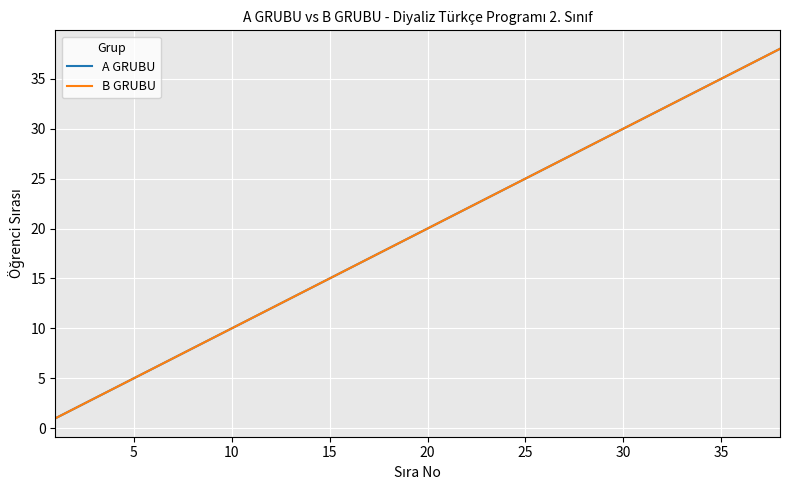

Rank the series by their maximum value, from lowest to highest.

A GRUBU, B GRUBU